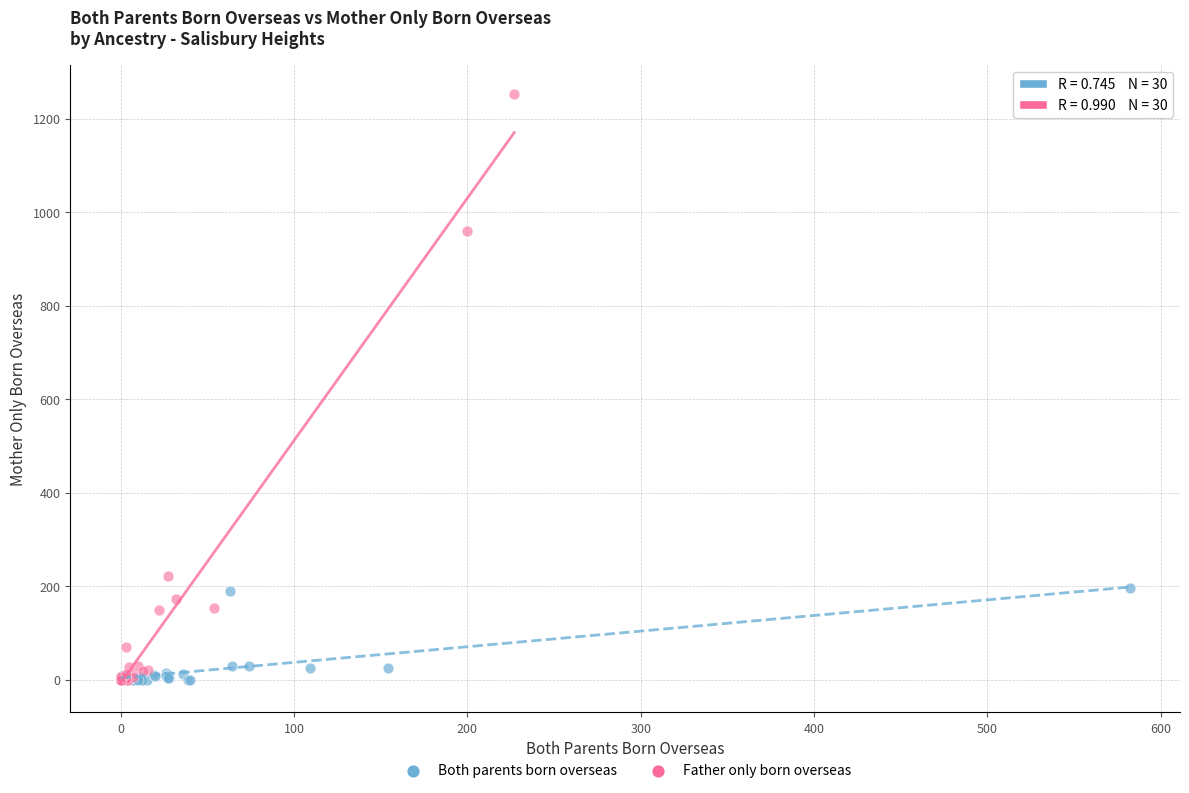

Which series has the largest Y range (max minus min)?

Father only born overseas